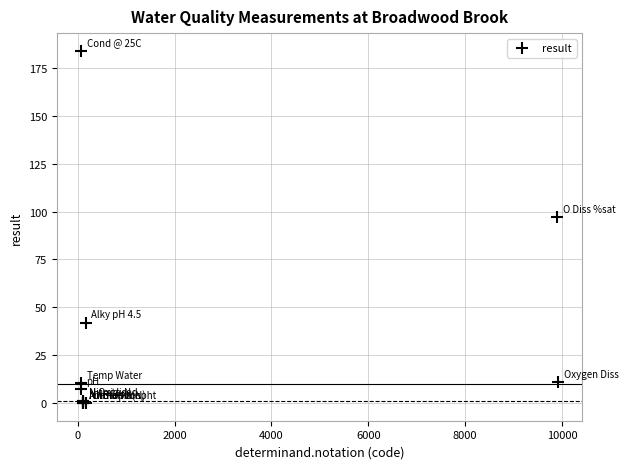

What Y value in the scatter plot is closest to 92?

97.0